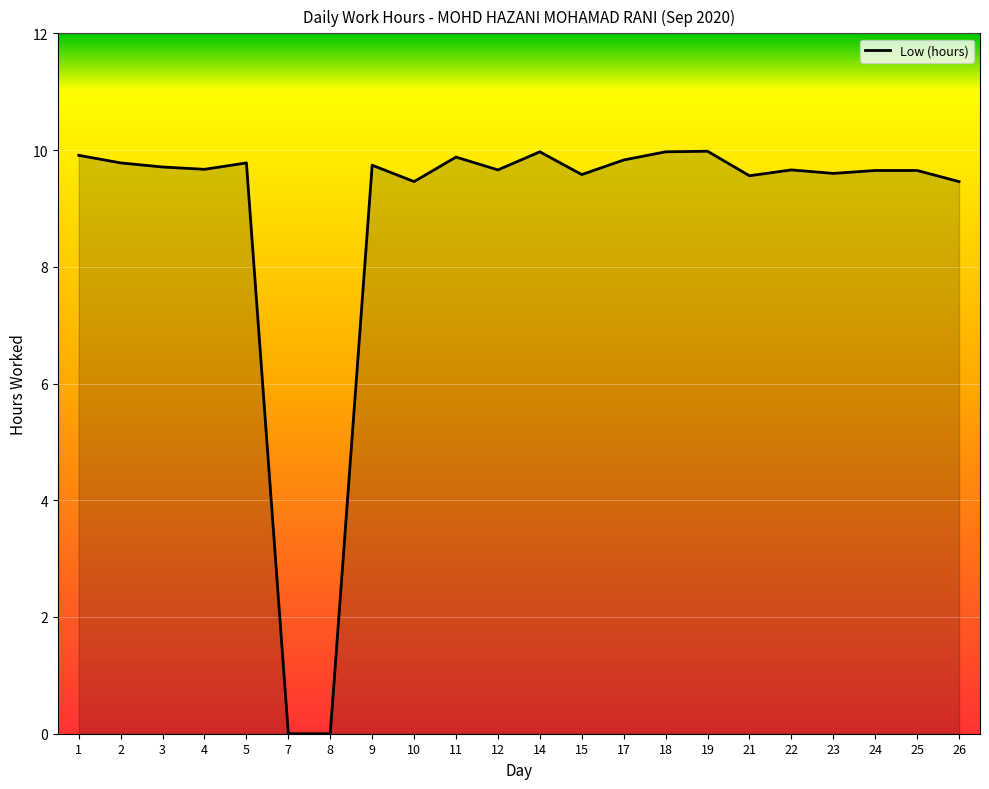

Approximately how many times larger is the value at 23 compared to 1?

1.0